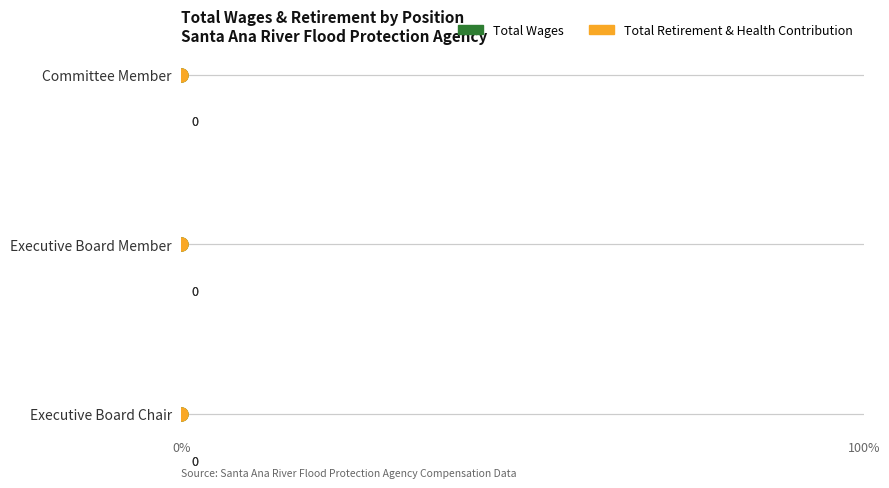

Is the value of Total Retirement & Health Contribution at 0% greater than the value of Total Wages at 0%?

No